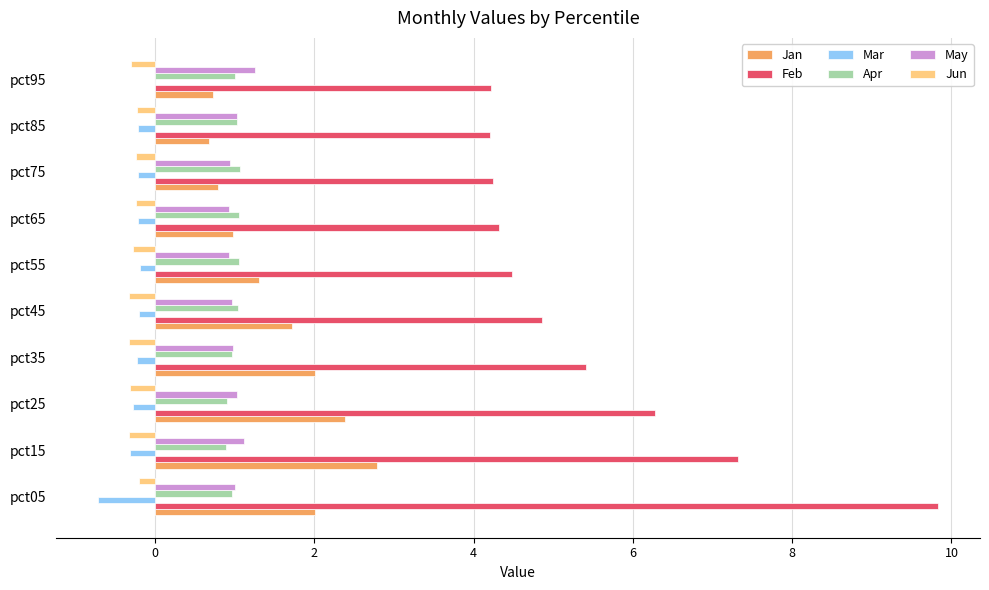

What is the sum of all Feb values?

55.2